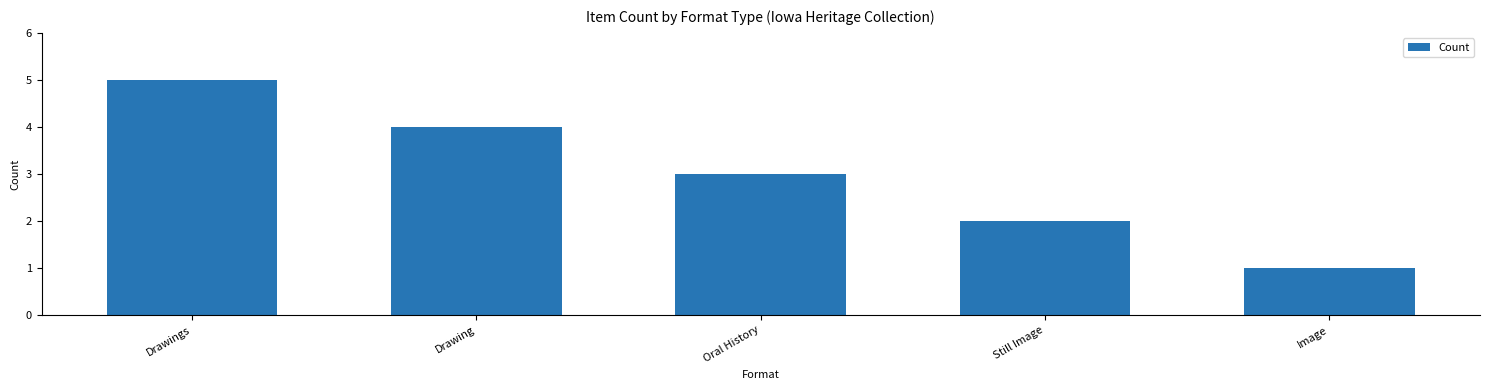

The chart shows a value of 1 at Oral History. True or false?

False